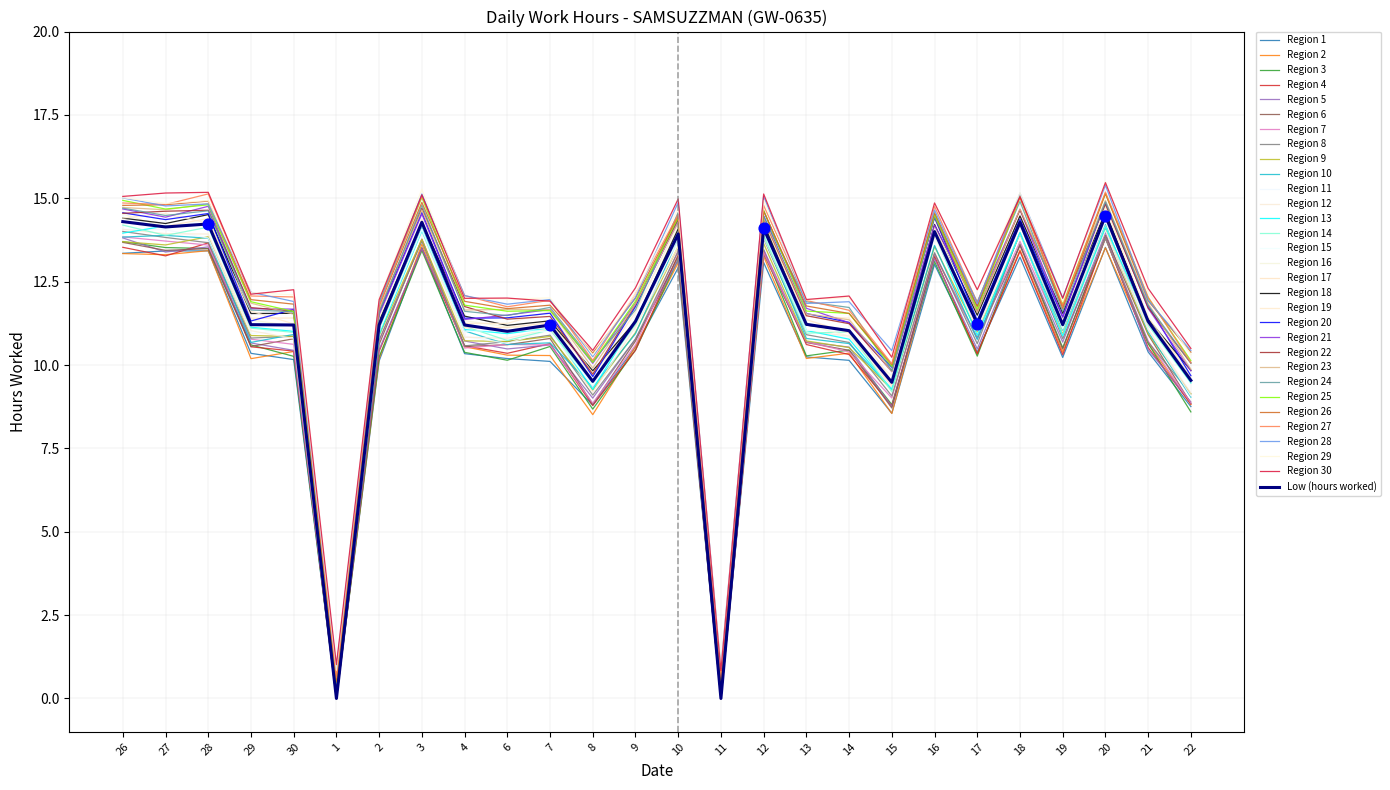

Between 14 and 7, which is larger?

7